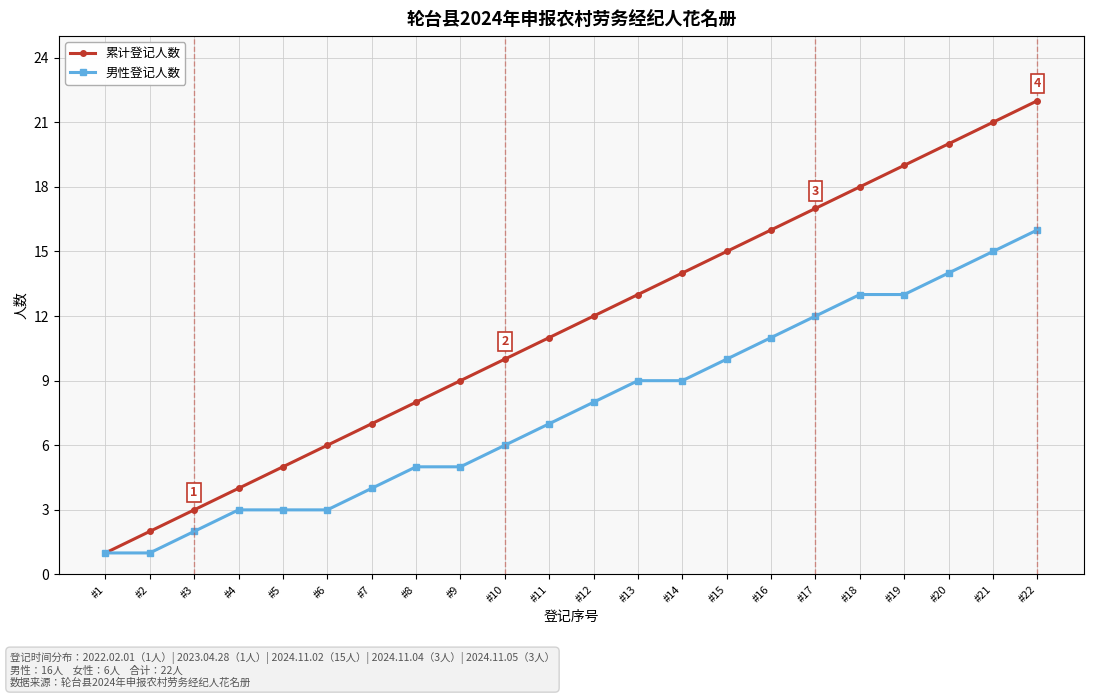

What is the value of the 男性登记人数 point at the 18th from the left?

13